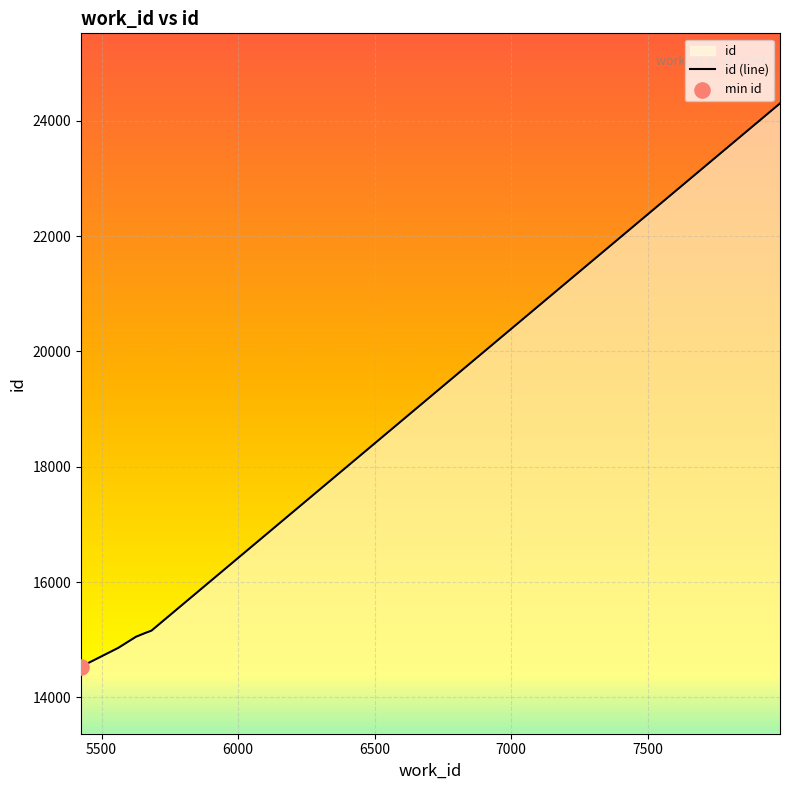

Which has a higher value, 5683 or 5682?

5683